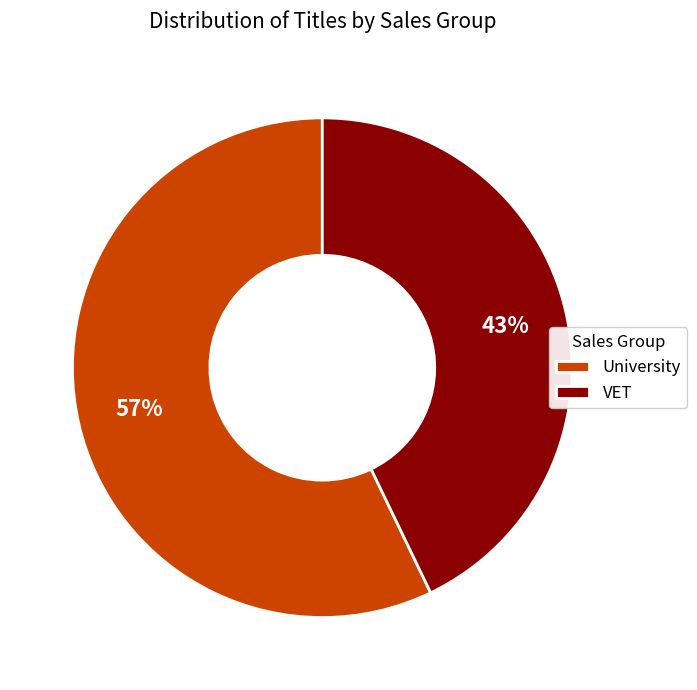

Do University and VET together represent more than half of the pie?

Yes